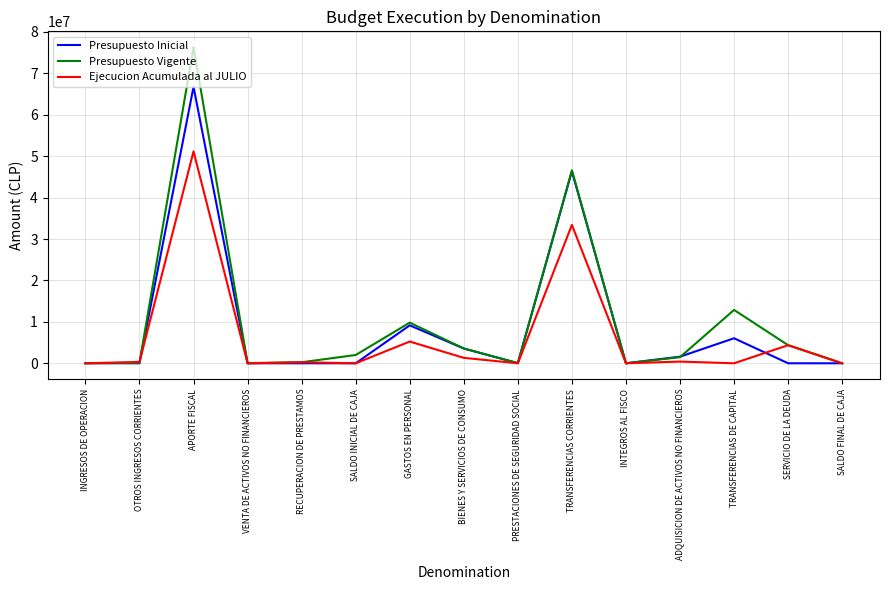

At which label does Ejecucion Acumulada al JULIO reach its peak?

APORTE FISCAL